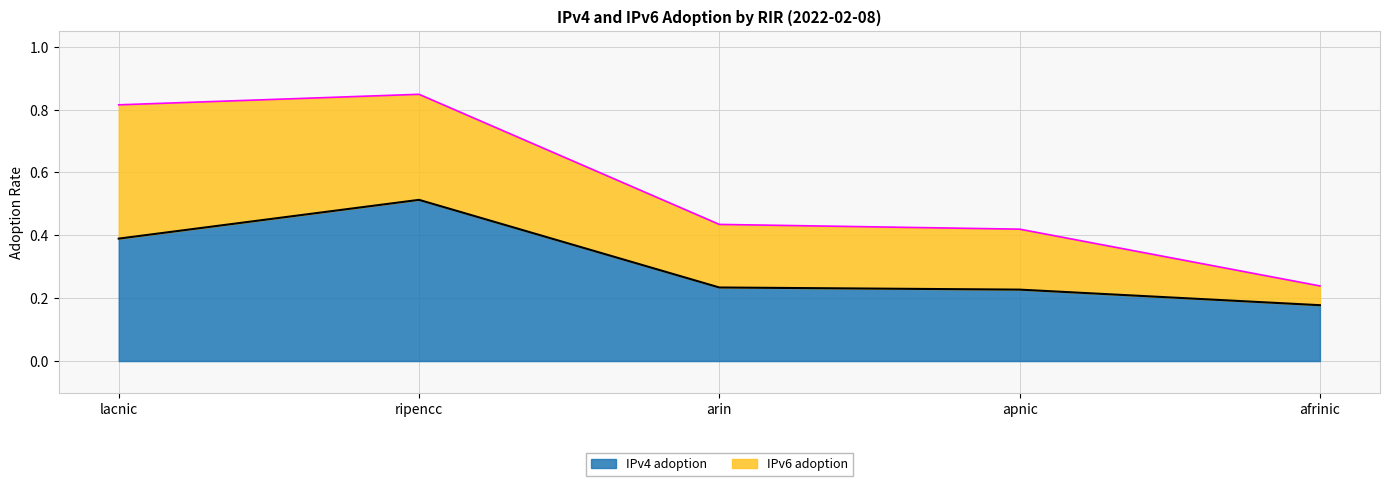

True or false: the data shows 0.3 at afrinic.

False